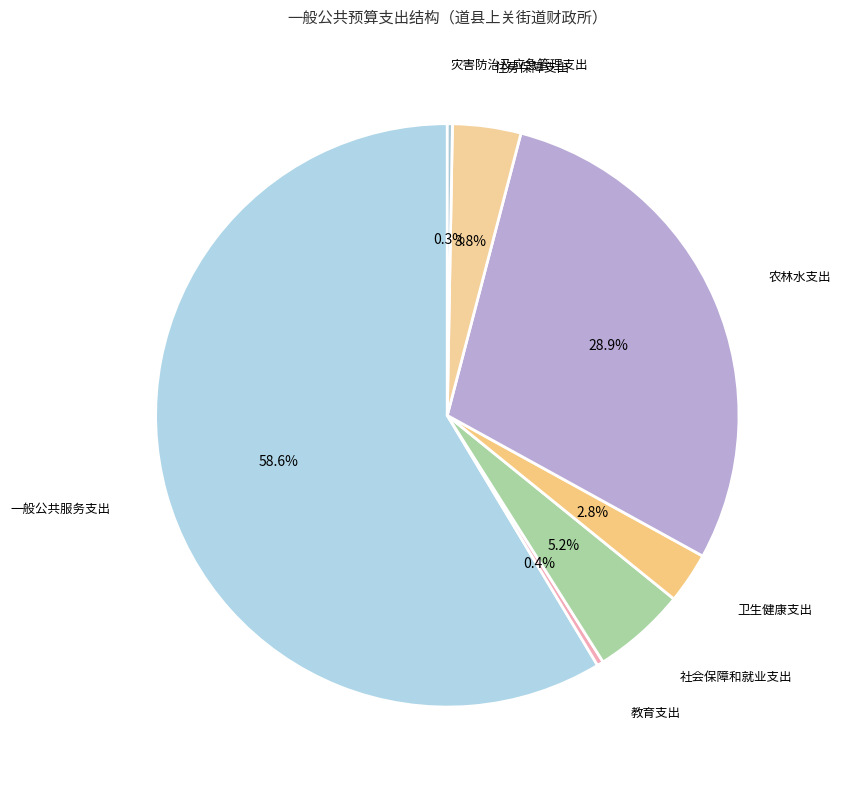

Is 一般公共服务支出 the majority of the pie?

Yes